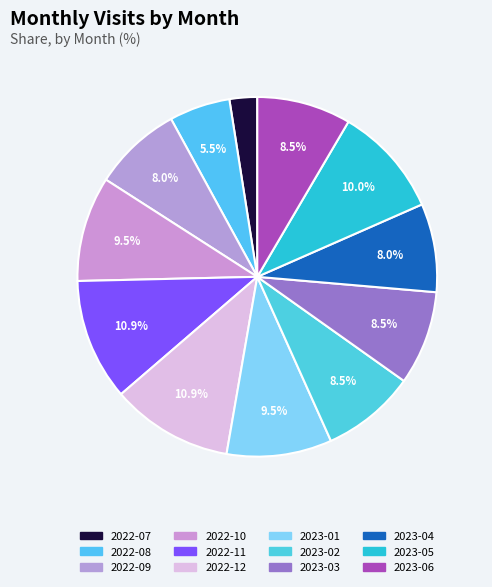

Count the number of slices in the pie.

12